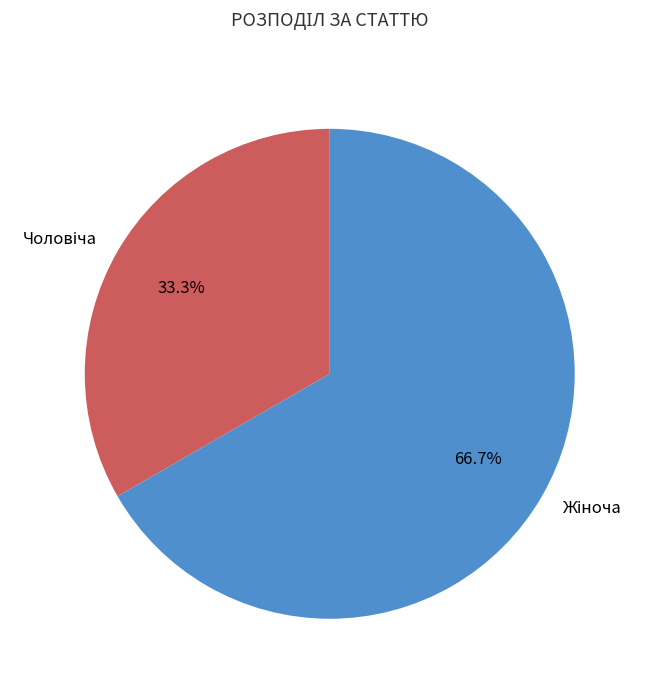

To the nearest percent, what is the average slice percentage?

50%